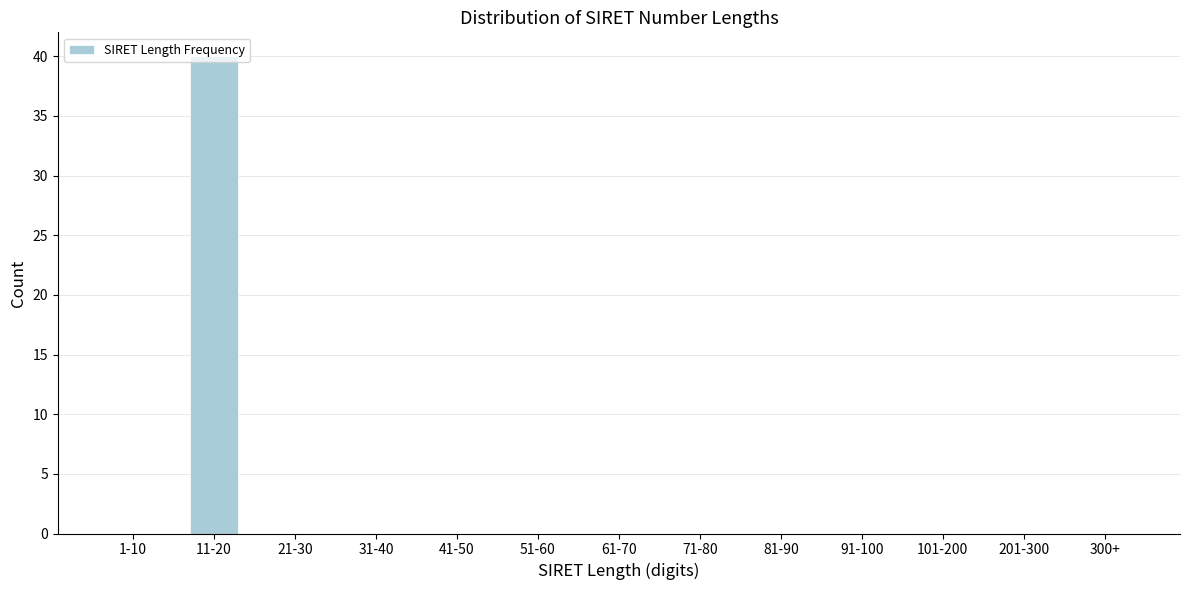

What is the sum of all values?

40